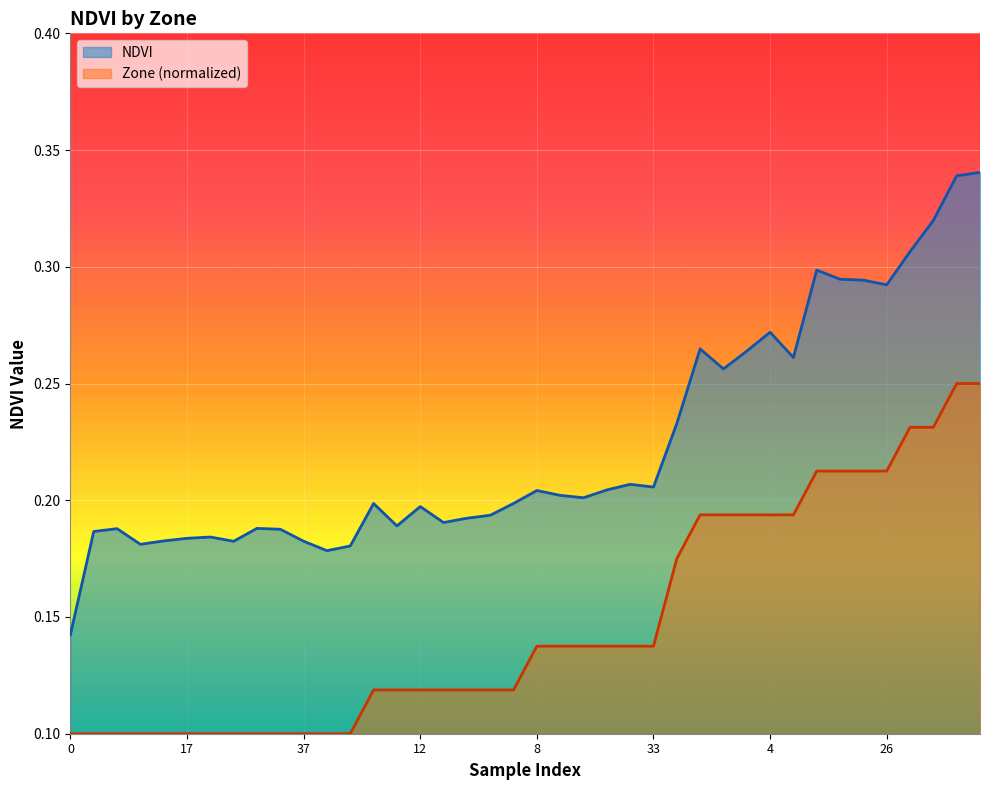

What is the total value across all series at 7?

0.4